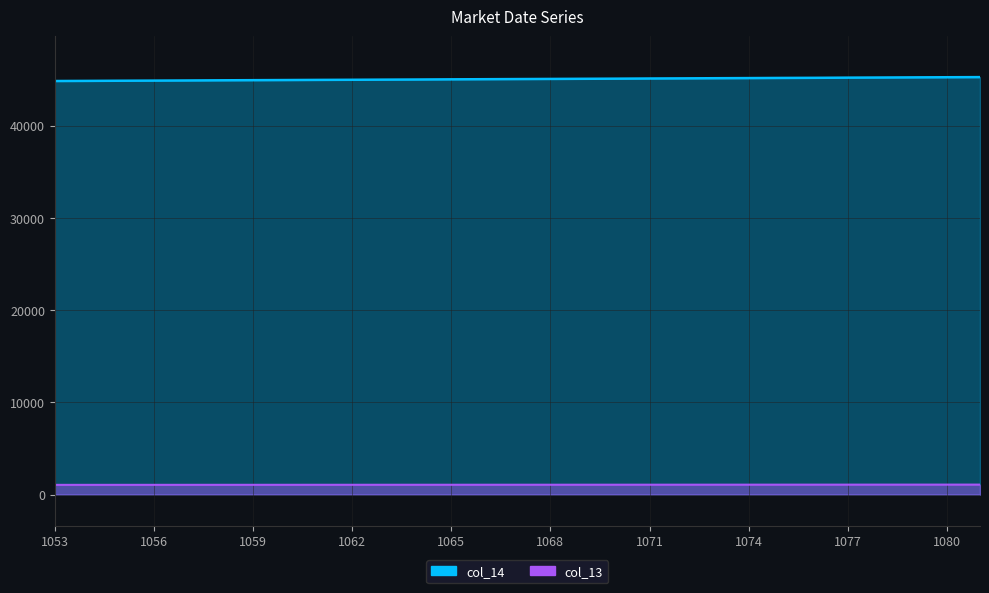

List the series in order of their overall mean, highest first.

col_14, col_13